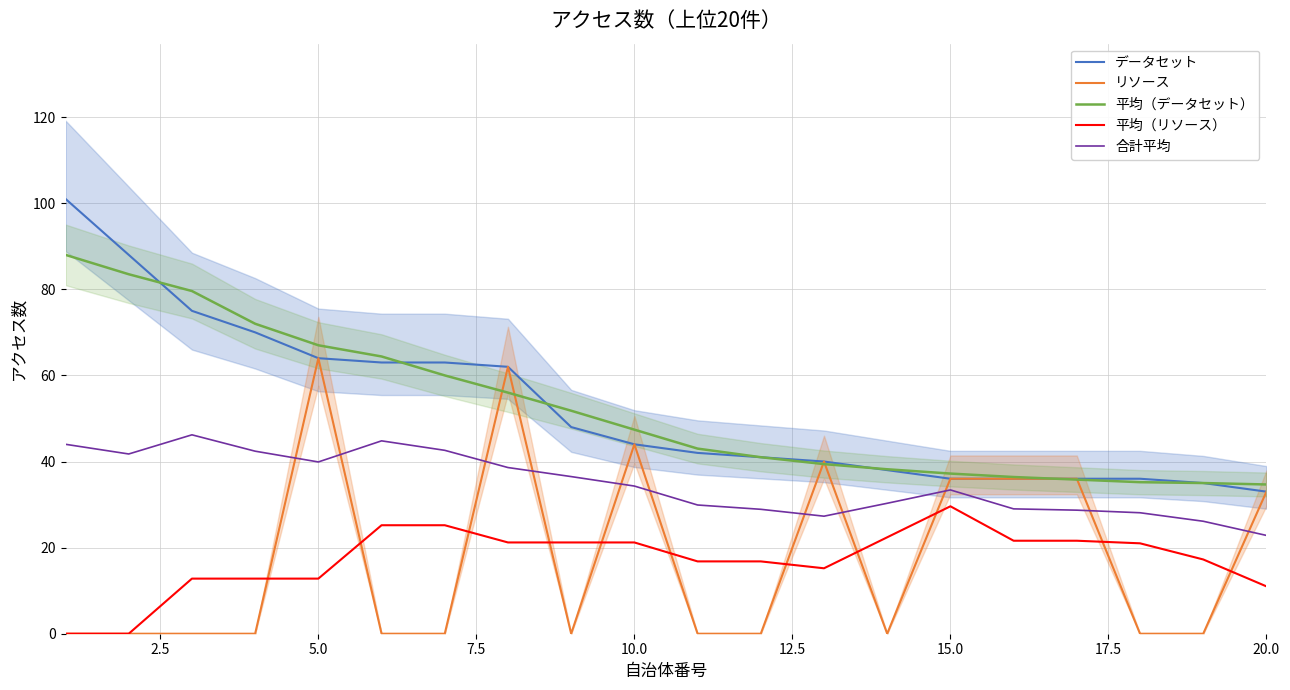

Which category has the lowest value in the 合計平均 series?

20.0